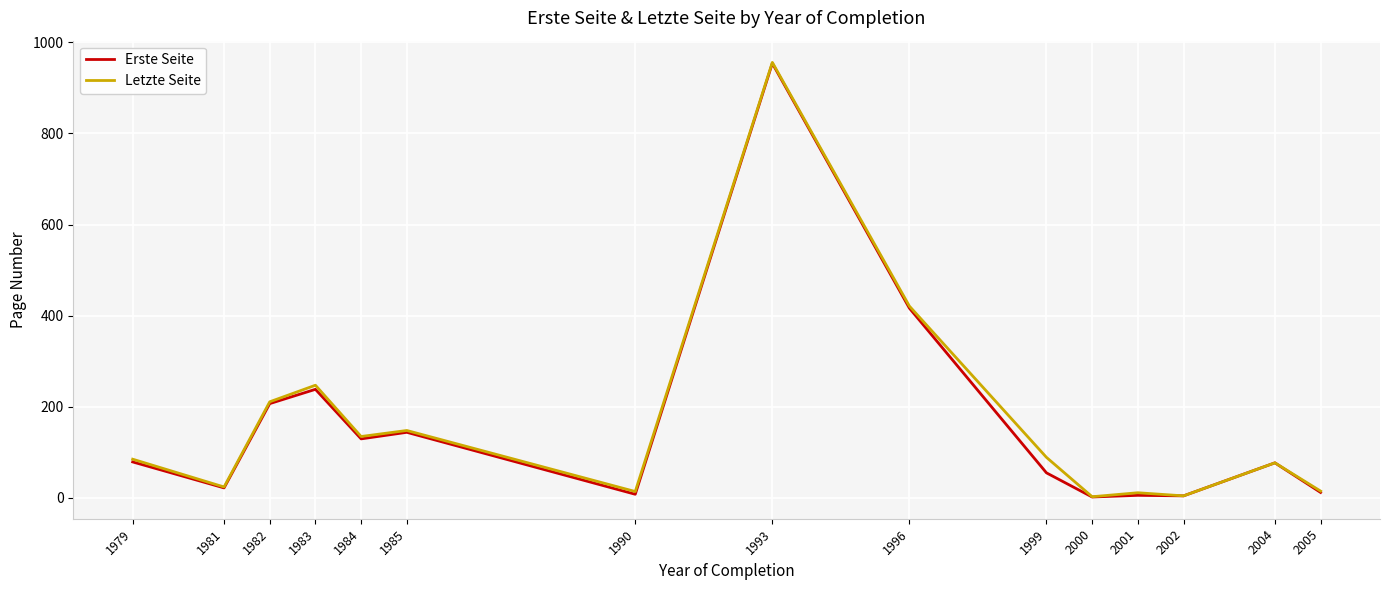

At which category does Erste Seite reach its first local peak?

1983